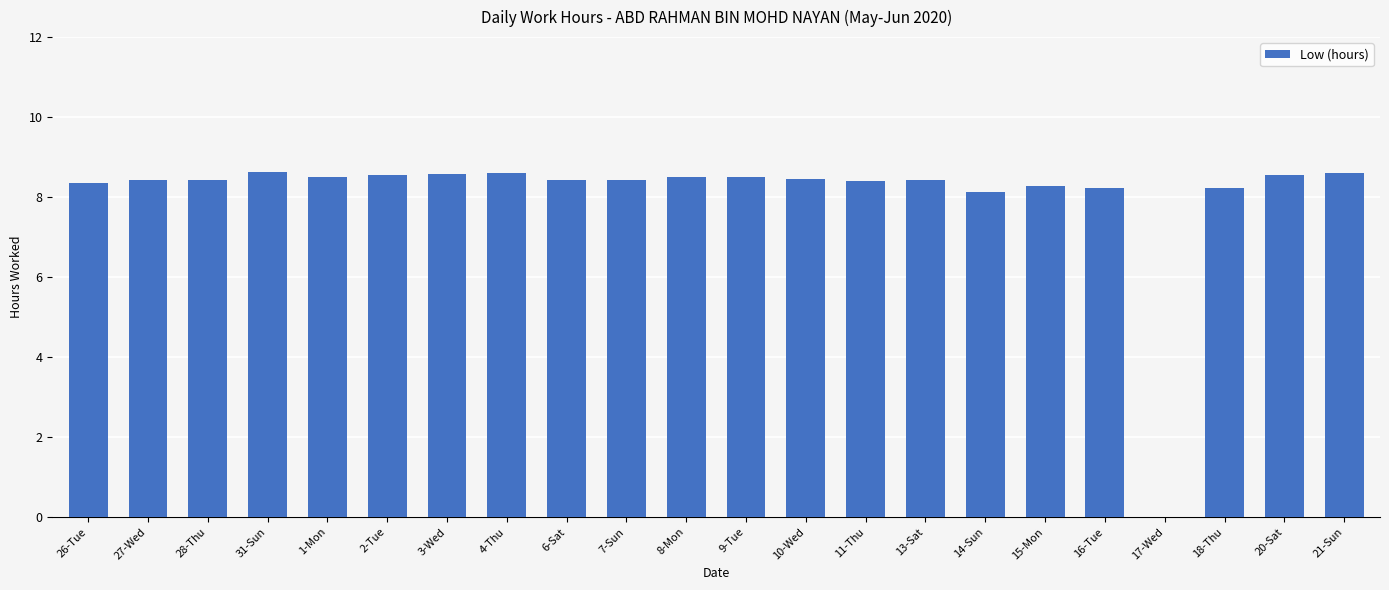

The chart shows a value of 2.3 at 31-Sun. True or false?

False